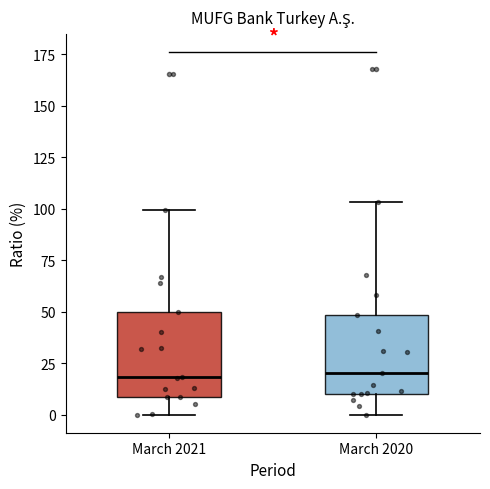

Reading left to right, read every box against the y-axis: the position of its median line, the range the box covers, and the ends of its whiskers. The values are not printed on the chart, so give them approximately, as read against the axis.

March 2021: median 20, box 10 to 50, whiskers 0 to 100
March 2020: median 20, box 10 to 50, whiskers 0 to 105